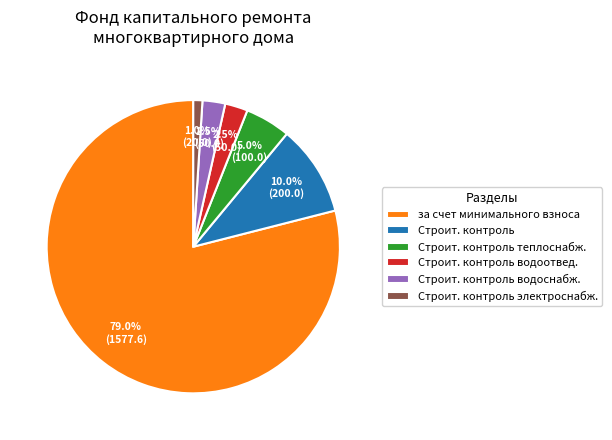

How many slices are in this pie chart?

6